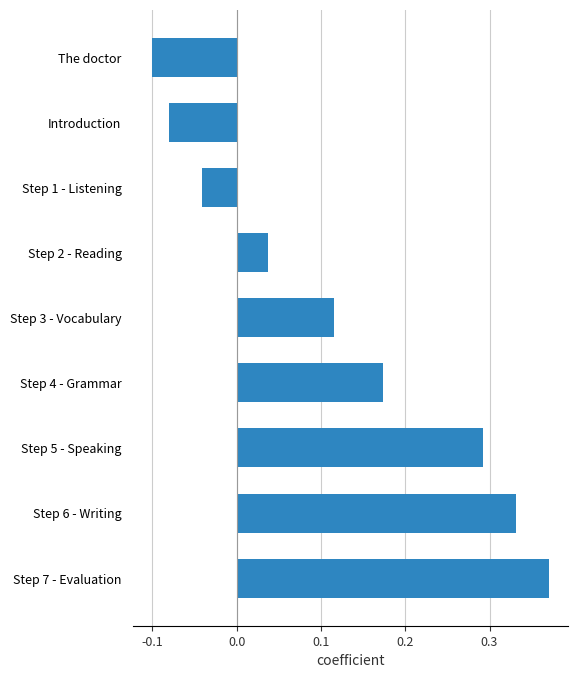

Rank the categories by value from highest to lowest.

Step 7 - Evaluation, Step 6 - Writing, Step 5 - Speaking, Step 4 - Grammar, Step 3 - Vocabulary, Step 2 - Reading, Step 1 - Listening, Introduction, The doctor